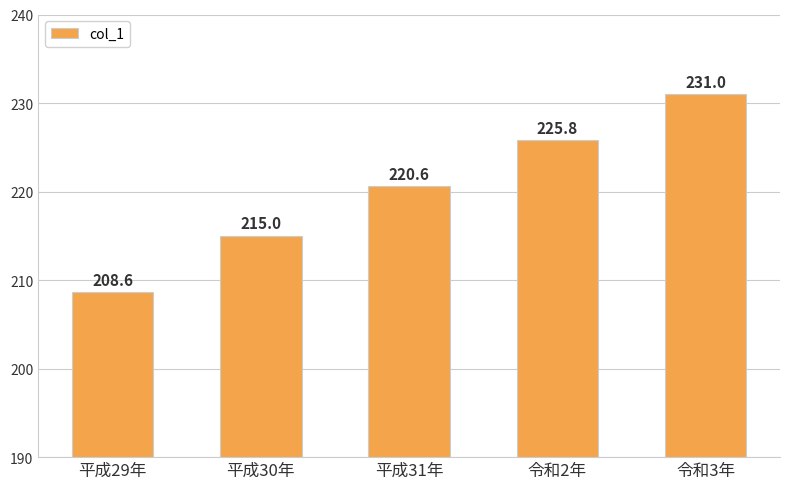

The chart shows a value of 208.6 at 平成29年. True or false?

True